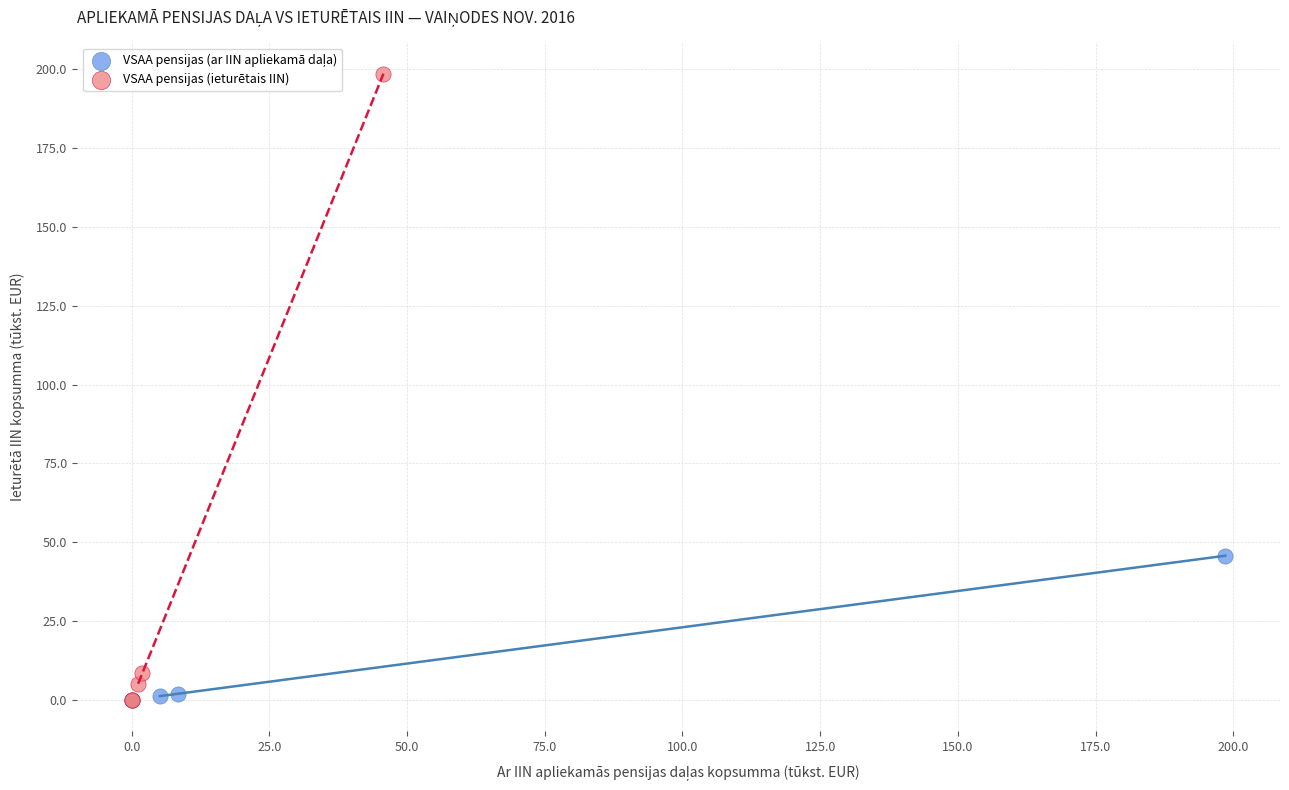

Which series contains the highest Y value?

VSAA pensijas (ieturētais IIN)